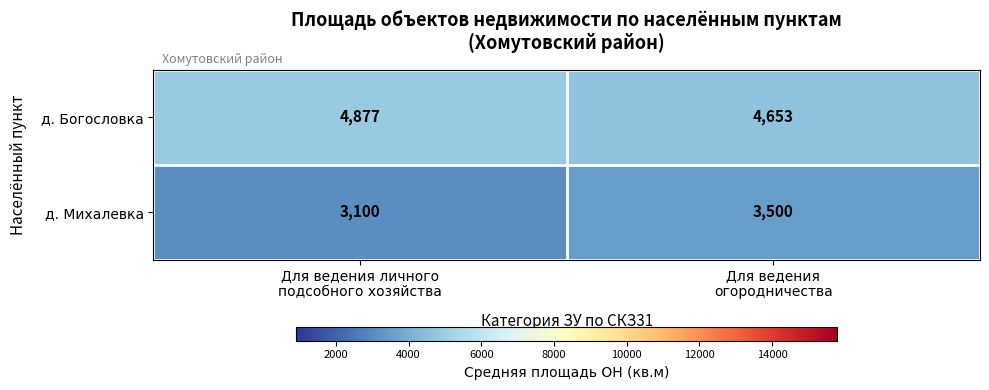

Count the number of categories in the chart.

2